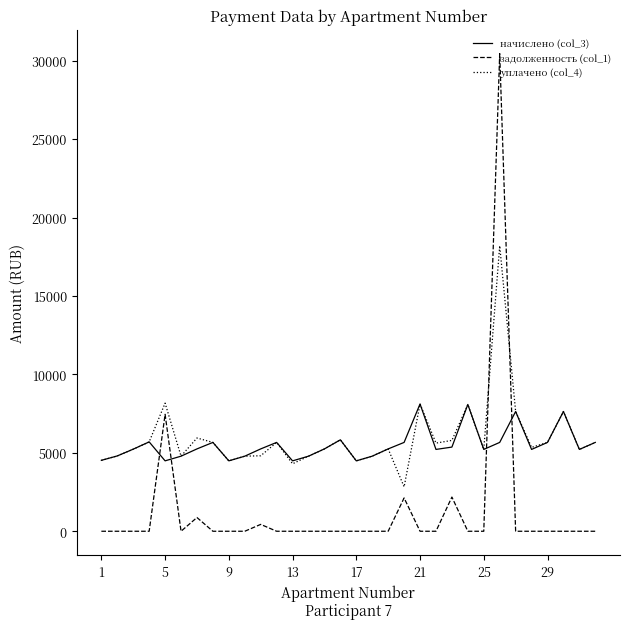

After their last crossing, which series has the higher values: уплачено (col_4) or задолженность (col_1)?

уплачено (col_4)